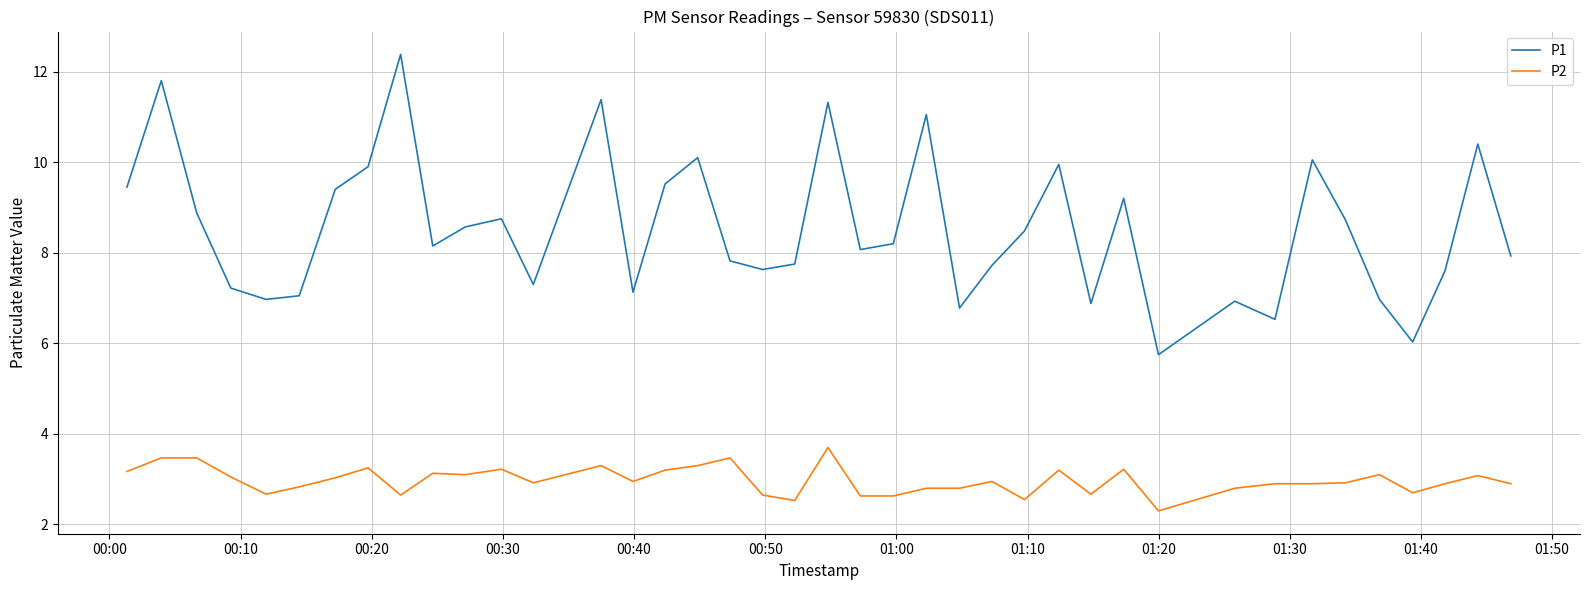

True or false: P2 and P1 cross at least once.

False